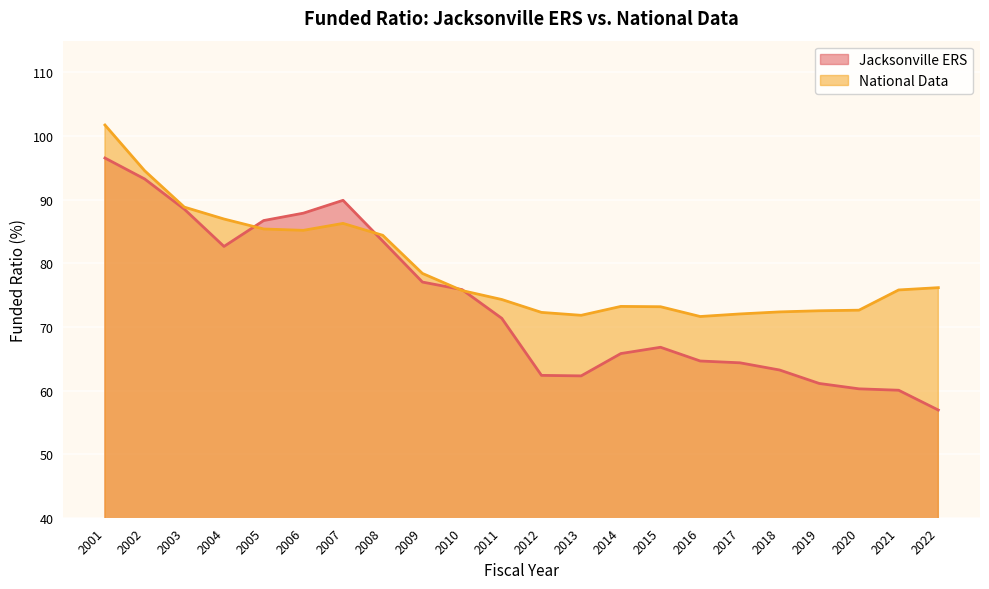

Is the value of National Data at 2001 greater than the value of Jacksonville ERS at 2021?

Yes